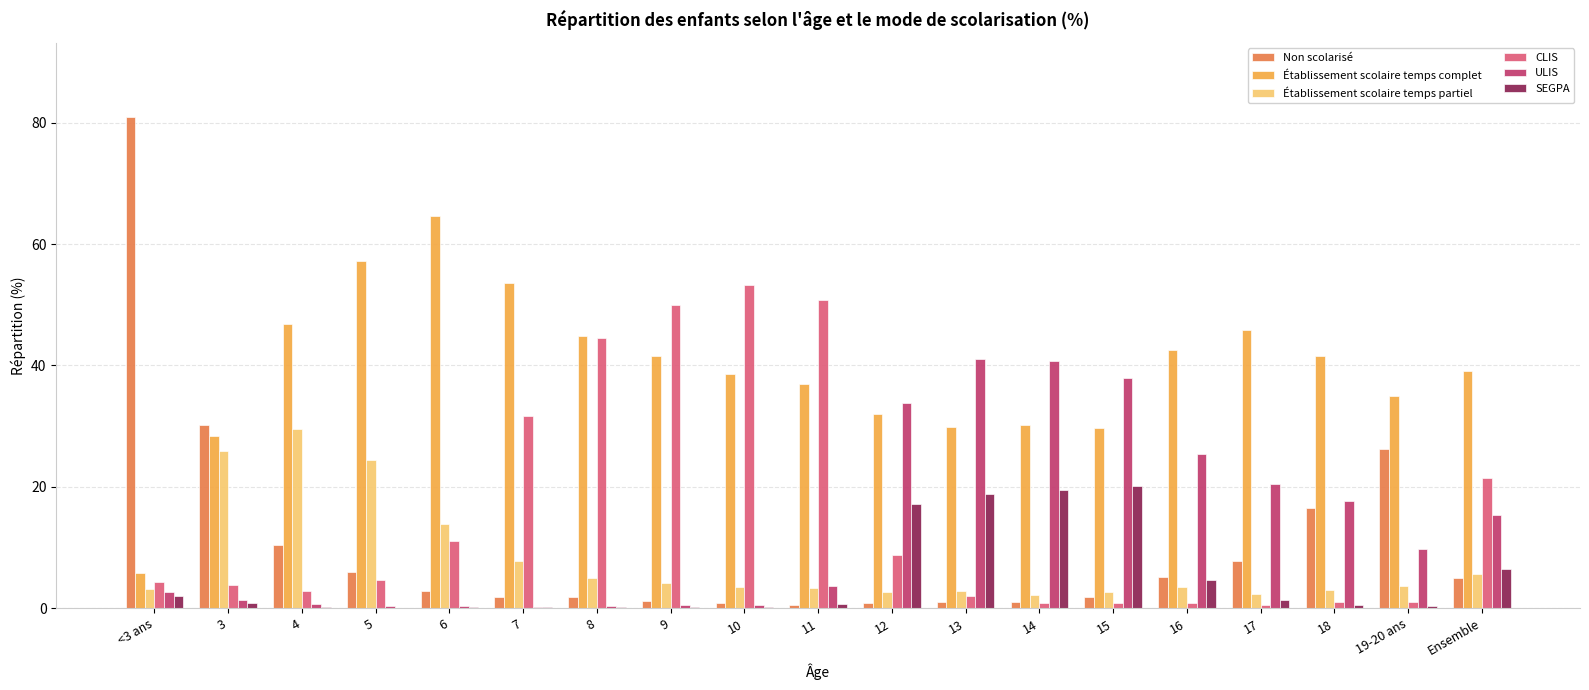

Which category has the highest value in the Non scolarisé series?

<3 ans